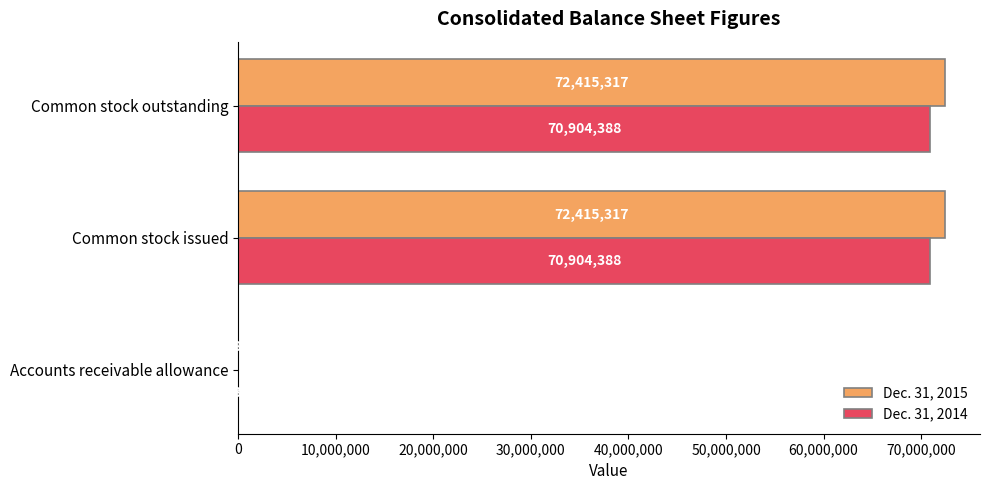

The Dec. 31, 2014 series shows 237 at Accounts receivable allowance. True or false?

True